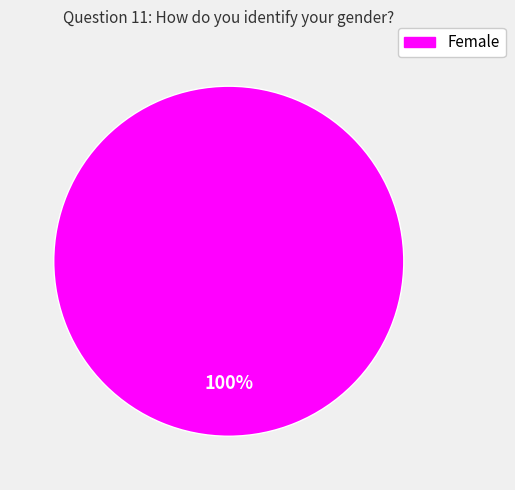

Is there any slice that represents more than half of the pie?

Yes